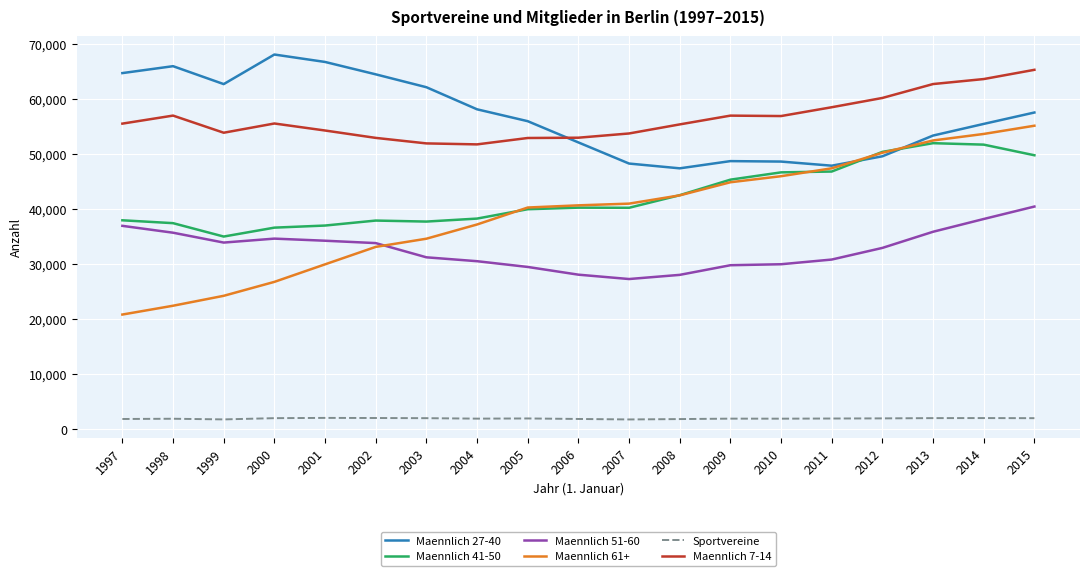

What is the average value of the Maennlich 41-50 series?

42257